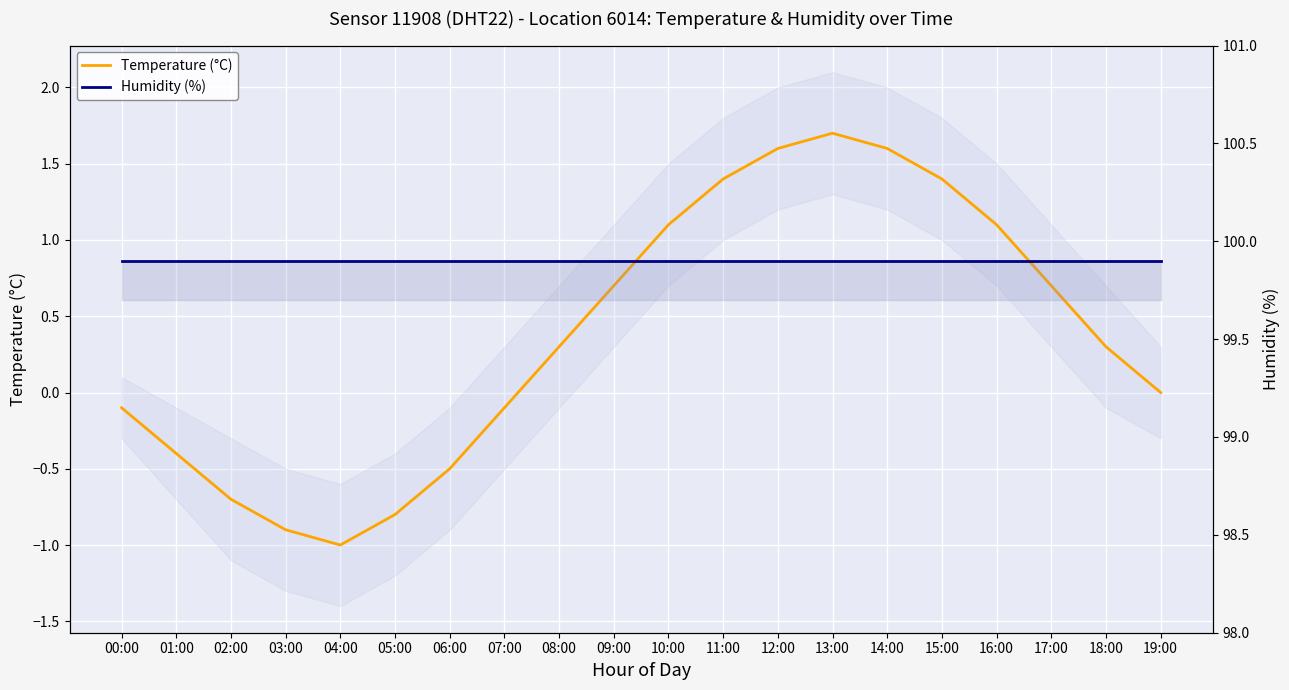

The Humidity (%) series shows 40.8 at 13:00. True or false?

False